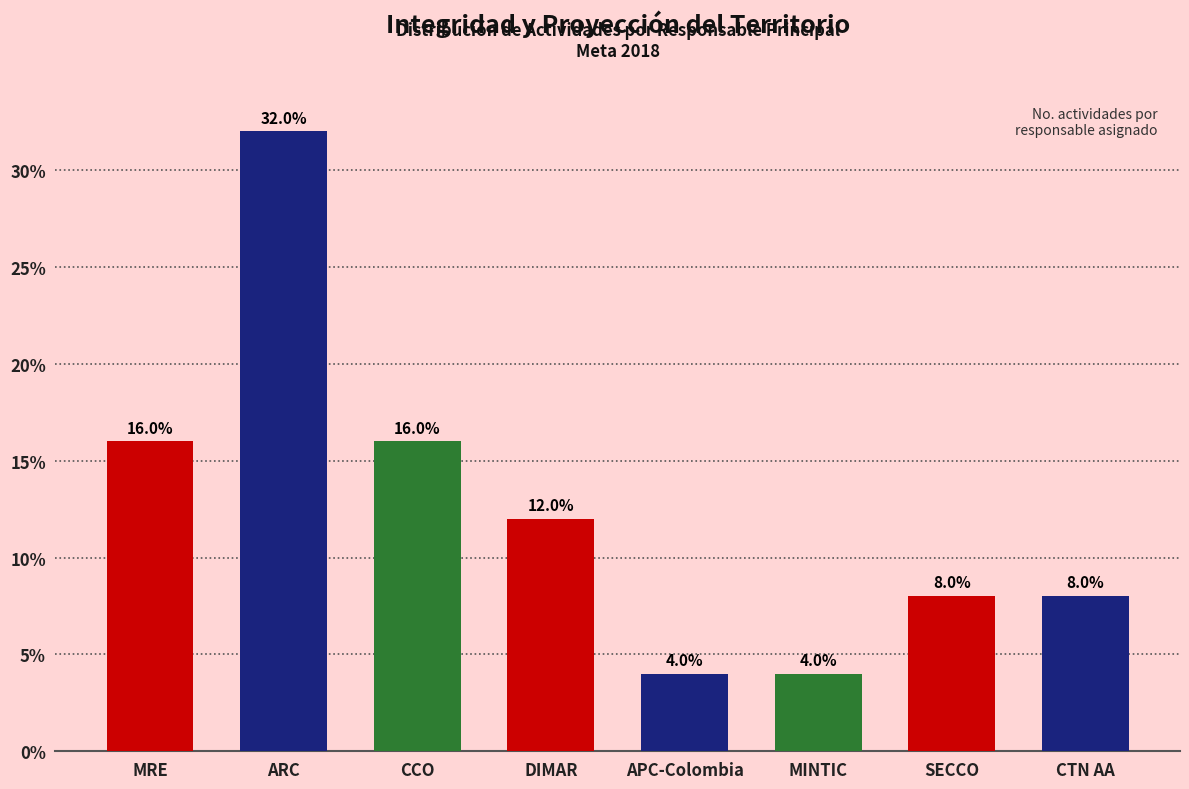

True or false: the data shows 8 at SECCO.

True